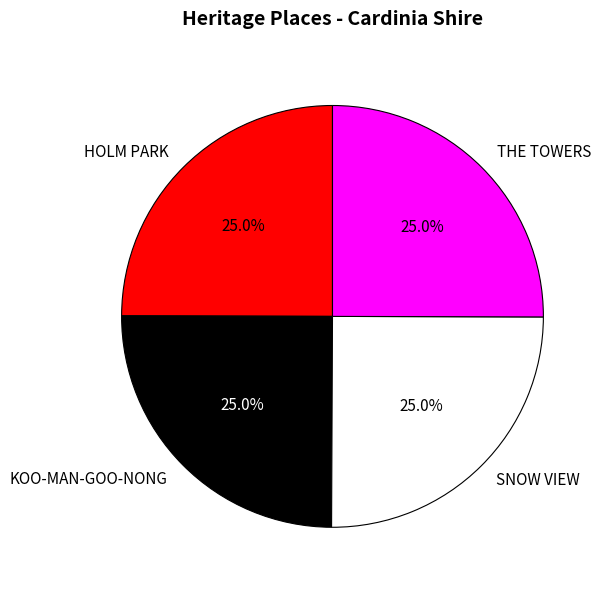

Count the number of slices in the pie.

4